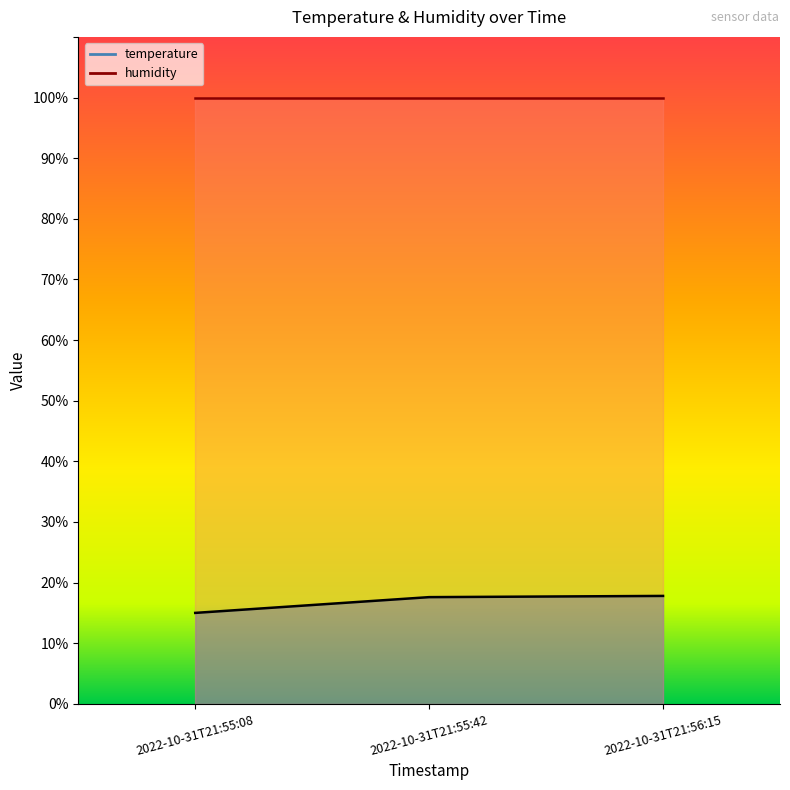

How many values exceed 17?

2